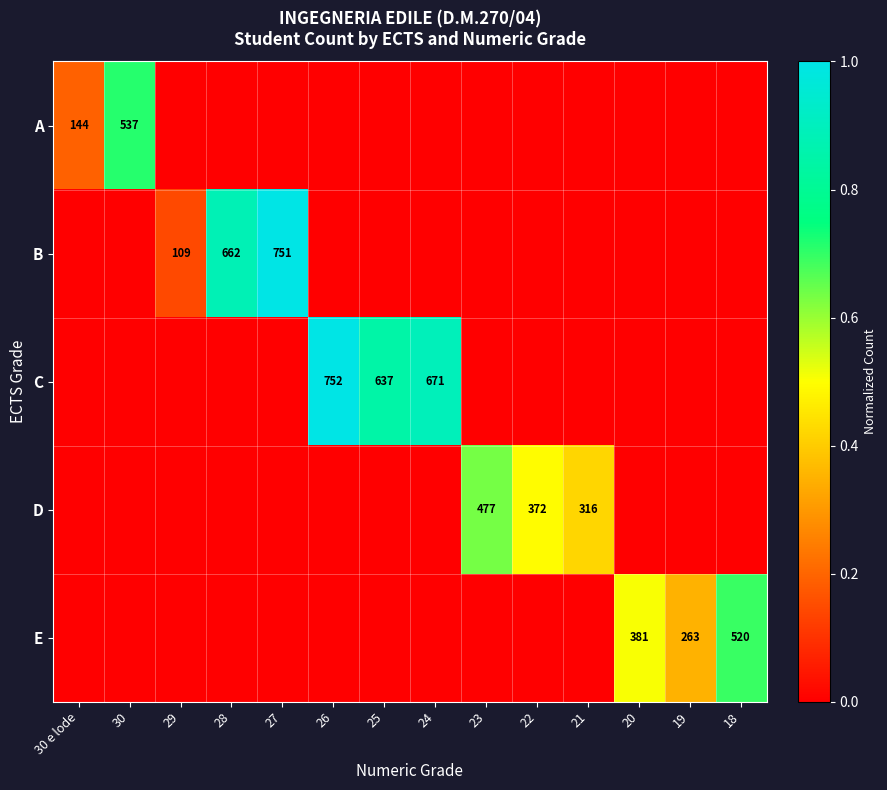

True or false: D has a value of 477 at 23.

True